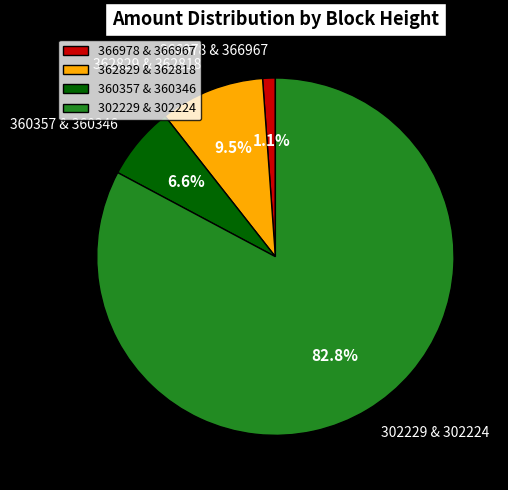

Which category has the smallest portion of the pie?

366978 & 366967